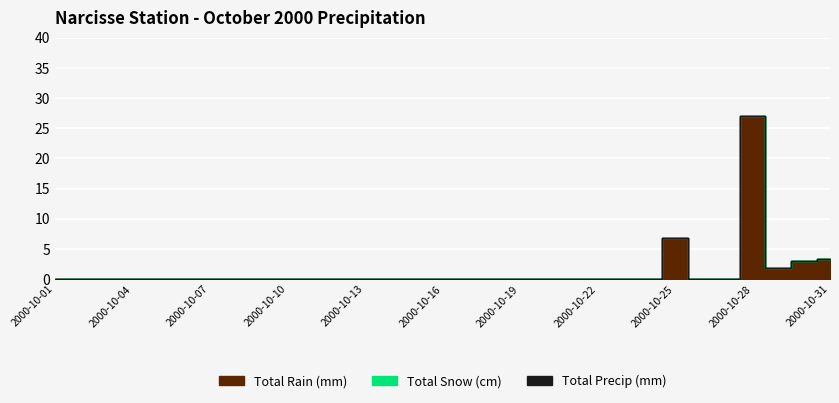

True or false: Total Rain (mm) and Total Precip (mm) intersect in this chart.

False